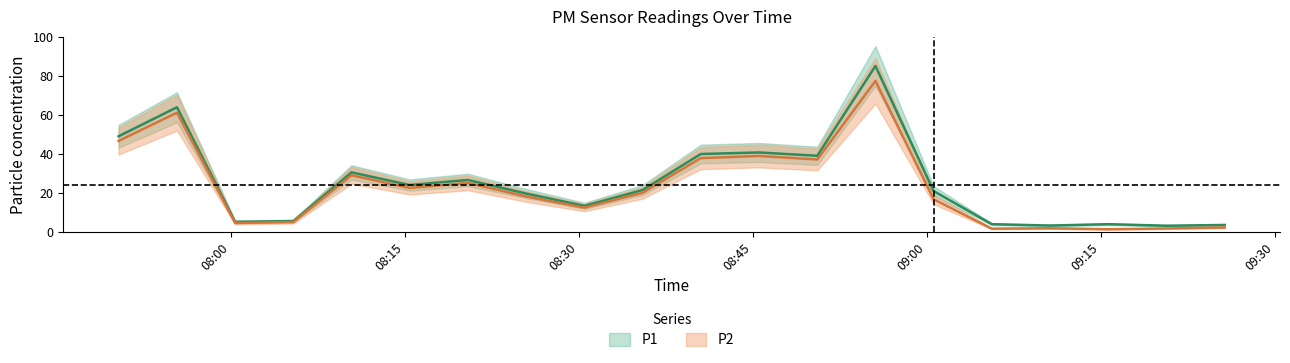

What is the minimum value shown in the chart?

1.3